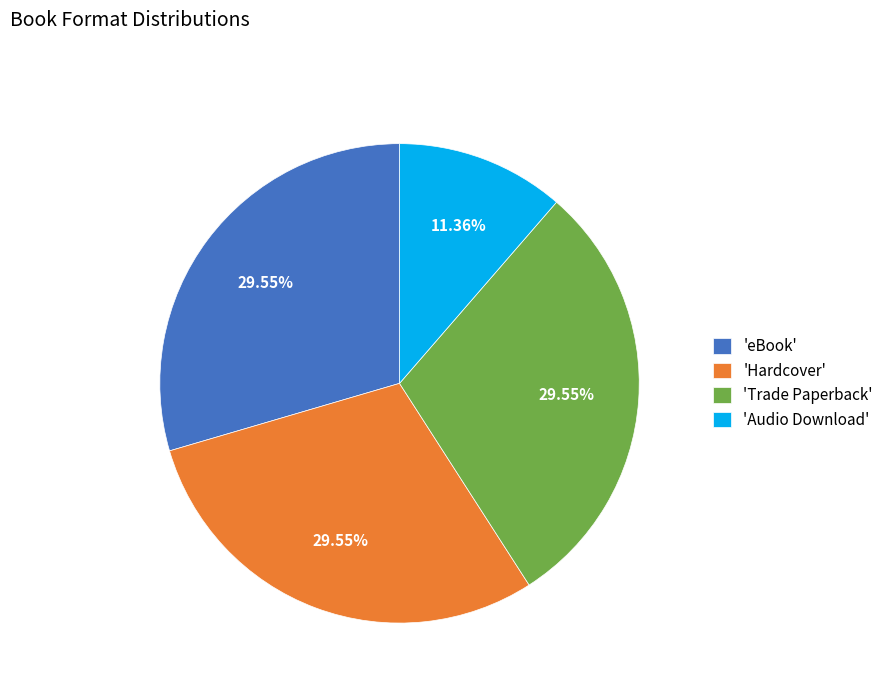

Between 'Audio Download' and 'Hardcover', which is larger?

'Hardcover'